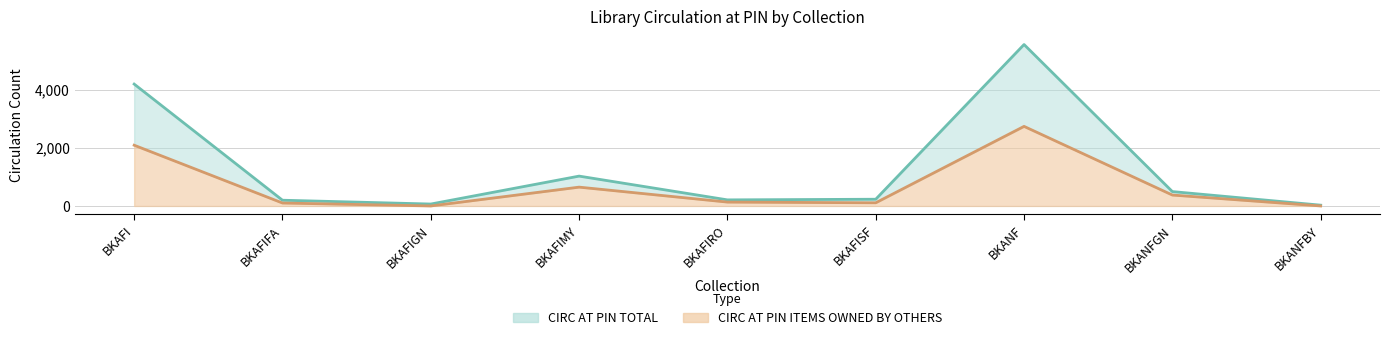

In CIRC AT PIN ITEMS OWNED BY OTHERS, how many points are higher than both neighbors (excluding endpoints)?

2